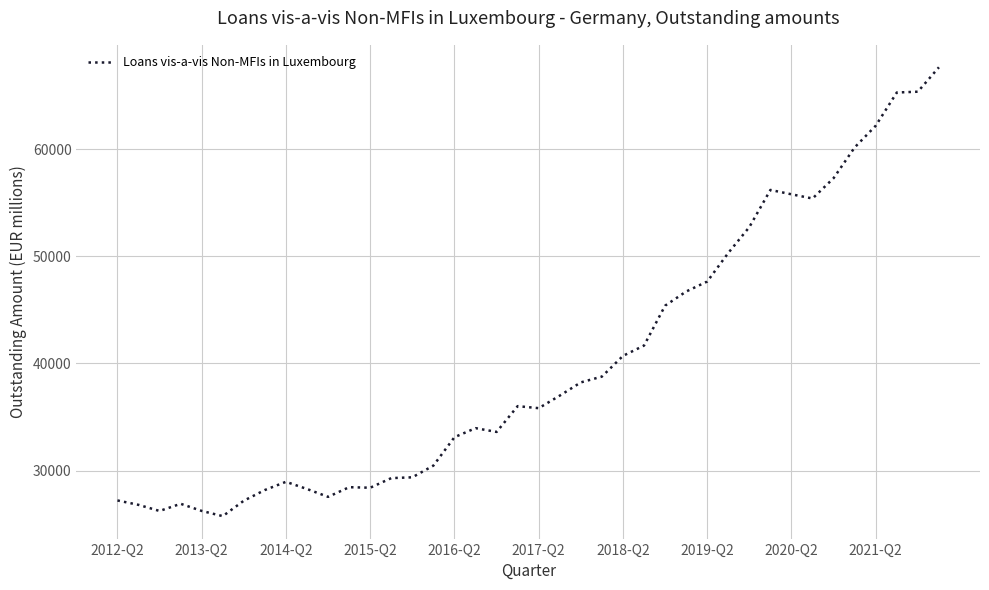

What is the greatest value displayed?

67633